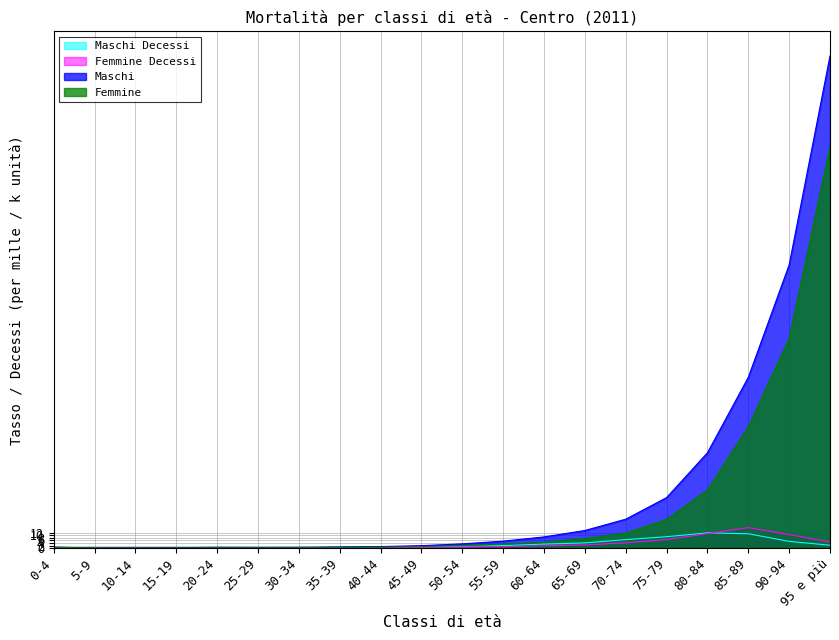

Read the Maschi value at 20-24.

0.6